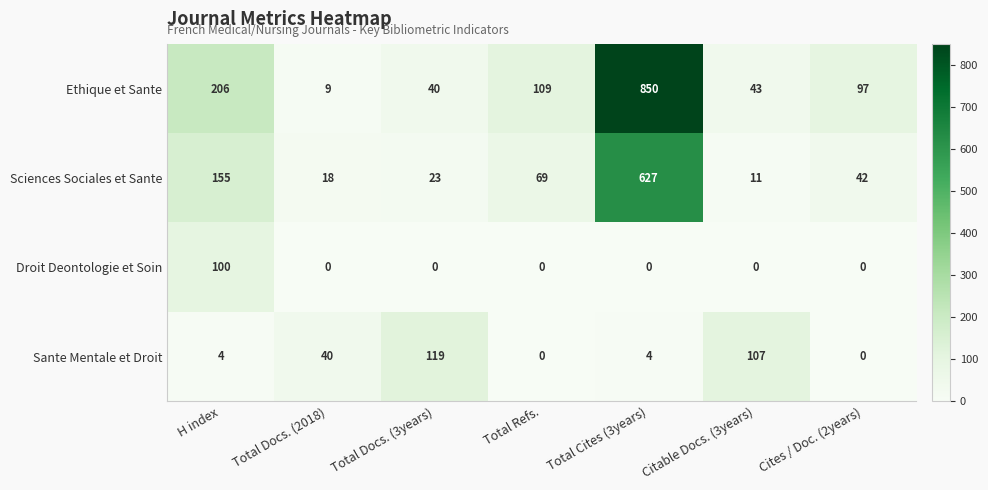

Which series has the largest range (max minus min)?

Ethique et Sante